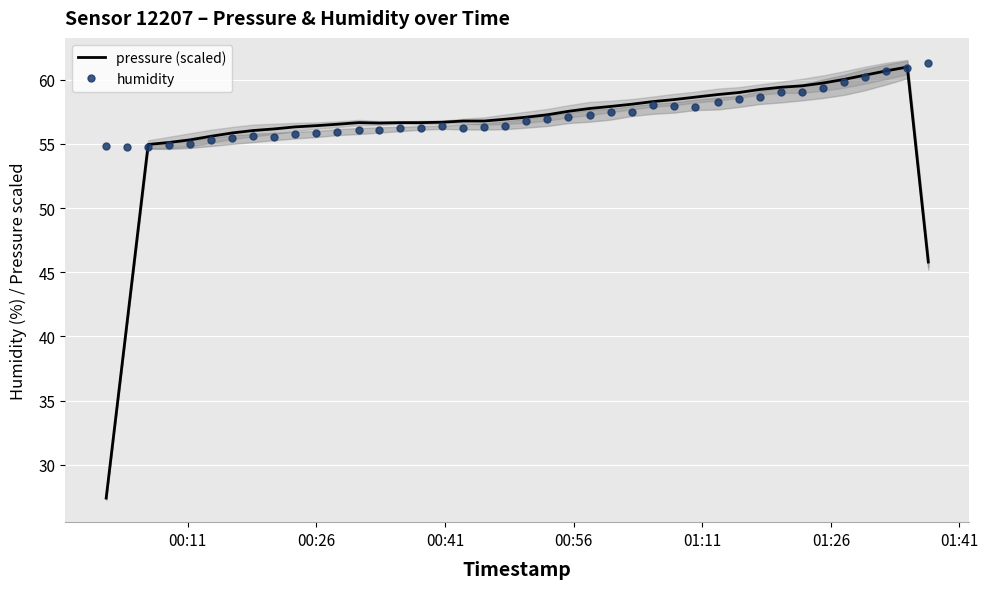

What is the lowest value of the humidity series?

54.8